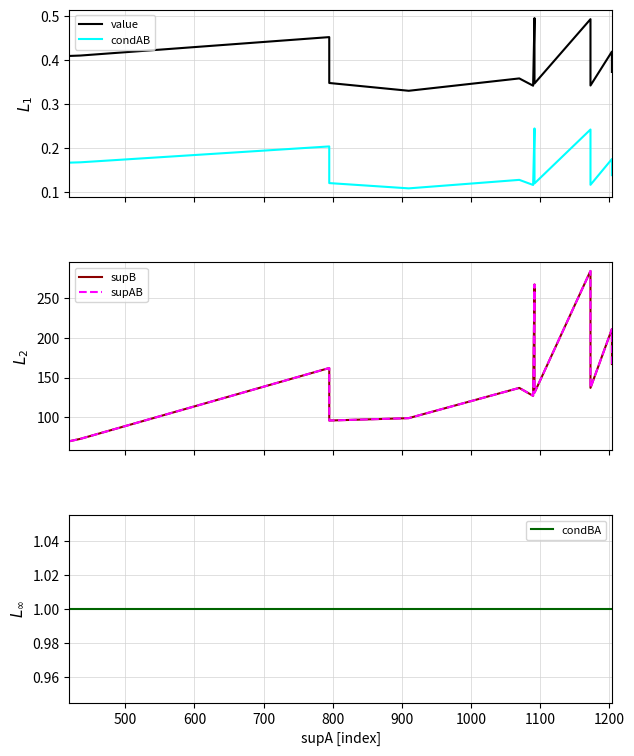

True or false: condBA and value cross at least once.

False